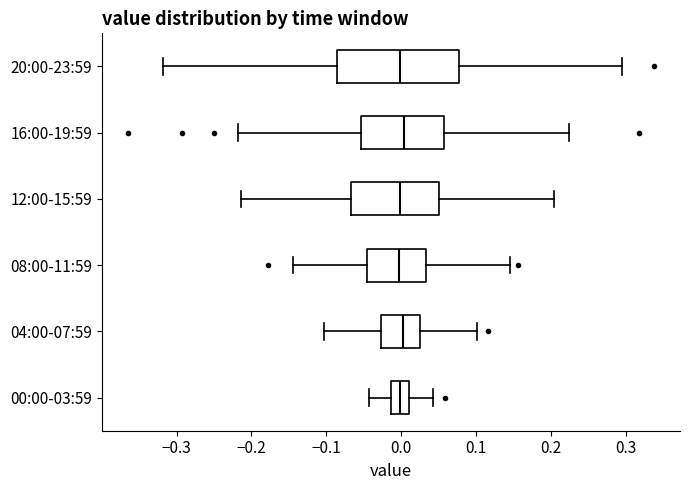

Reading bottom to top, transcribe this box plot: for each box, give where its median line is, the range the box spans, and where its two whiskers end, as read against the x-axis. The values are not printed on the chart, so give them approximately, as read against the axis.

00:00-03:59: median 0.00, box -0.01 to 0.01, whiskers -0.04 to 0.04
04:00-07:59: median 0.00, box -0.03 to 0.02, whiskers -0.10 to 0.10
08:00-11:59: median 0.00, box -0.05 to 0.03, whiskers -0.14 to 0.15
12:00-15:59: median 0.00, box -0.07 to 0.05, whiskers -0.21 to 0.20
16:00-19:59: median 0.00, box -0.05 to 0.06, whiskers -0.22 to 0.22
20:00-23:59: median 0.00, box -0.09 to 0.08, whiskers -0.32 to 0.29